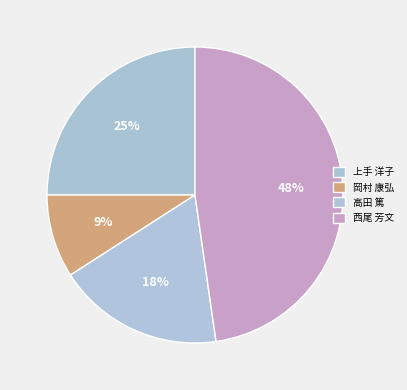

How many slices are in this pie chart?

4